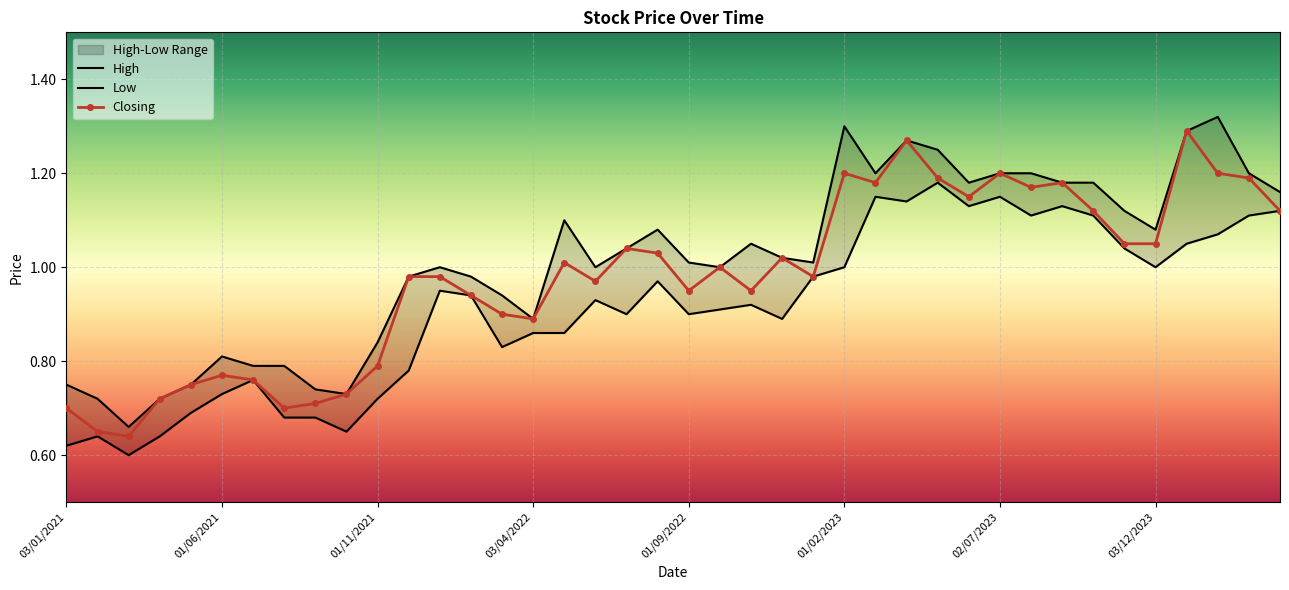

The Closing series shows 1.2 at 01/02/2023. True or false?

True